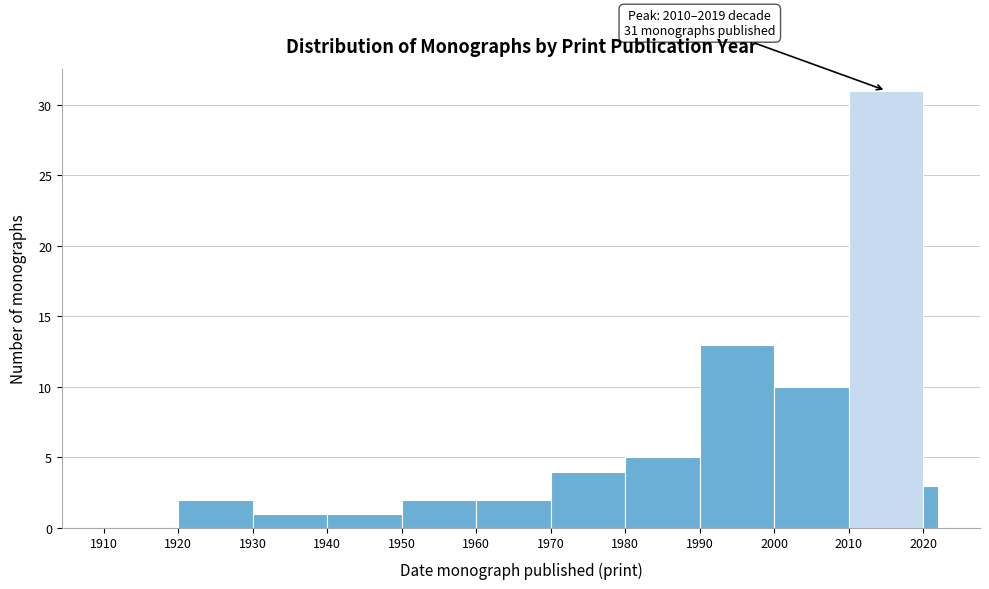

Read against the x-axis, roughly where is the centre of the tallest bar?

2015